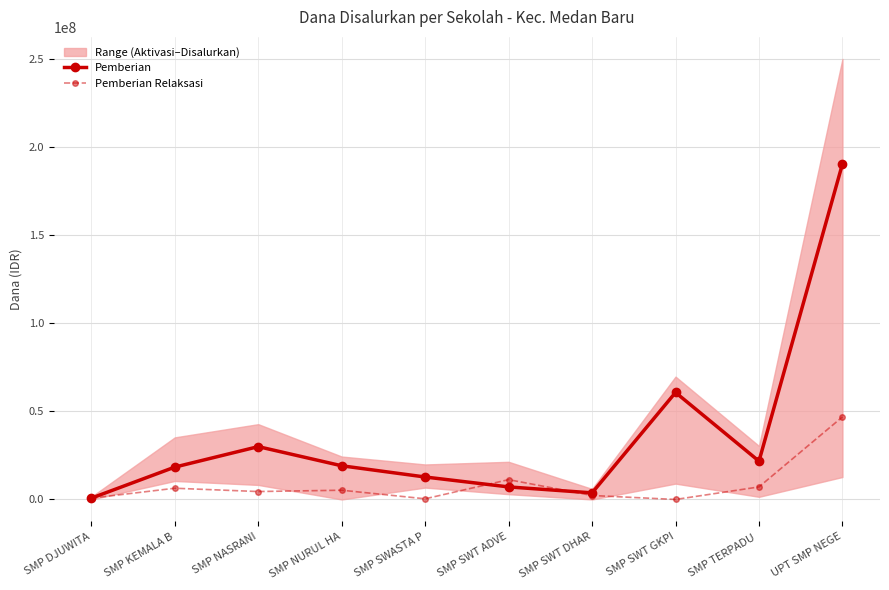

How many data points does each series have?

10